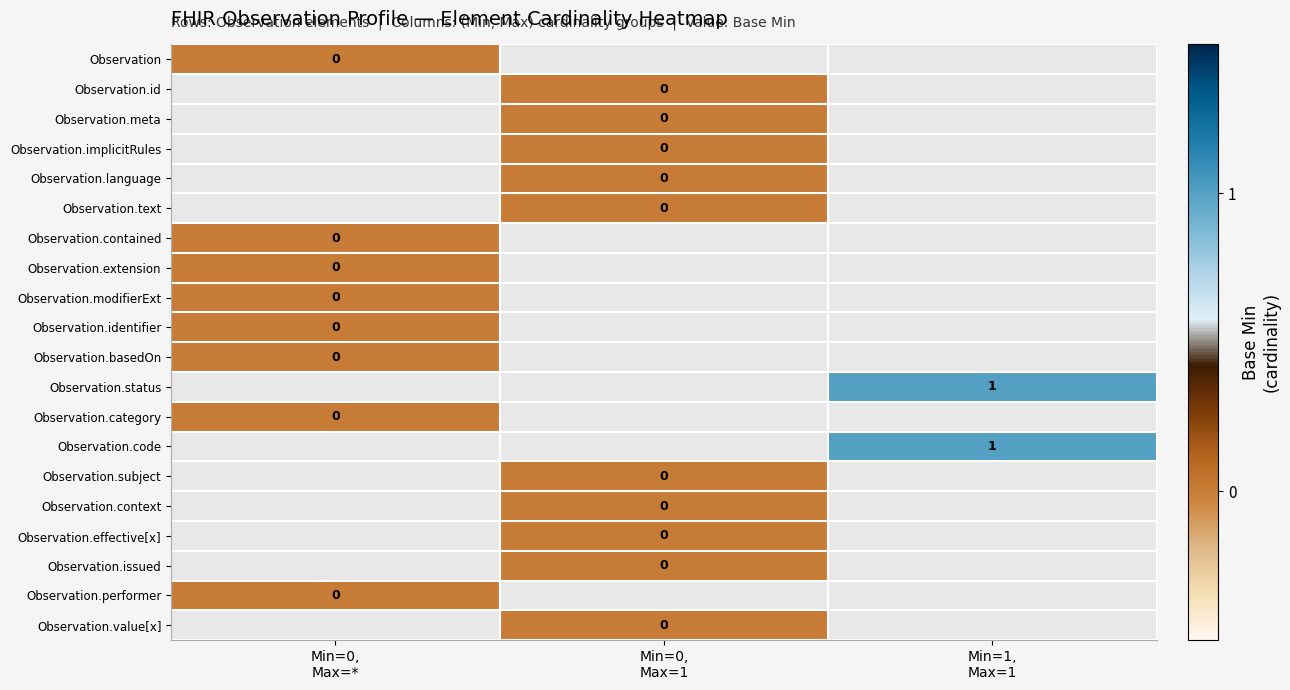

Is the value of Observation at Min=1, Max=1 greater than the value of Observation.modifierExt at Min=0, Max=1?

No